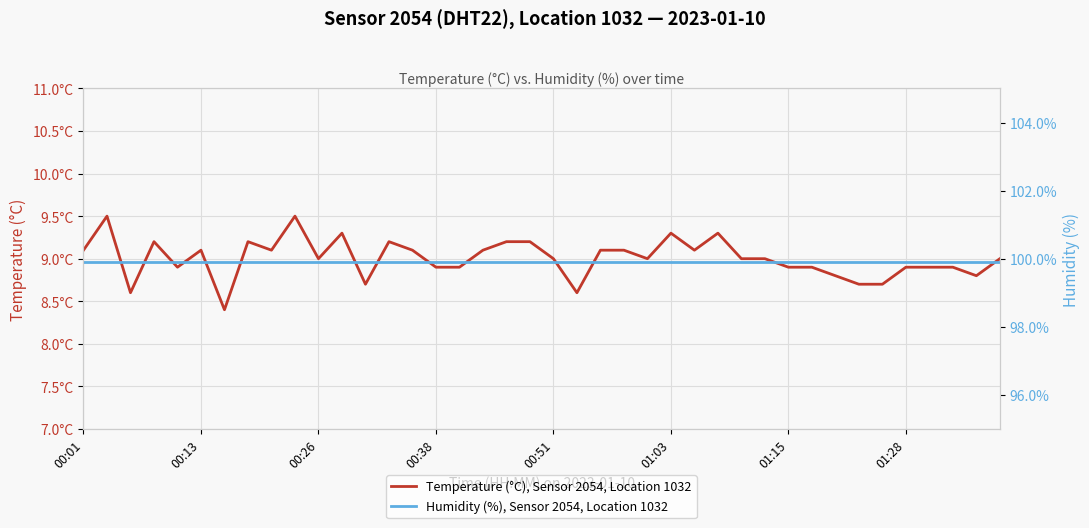

The value of Humidity (%), Sensor 2054, Location 1032 at 34 is 99.9. True or false?

True